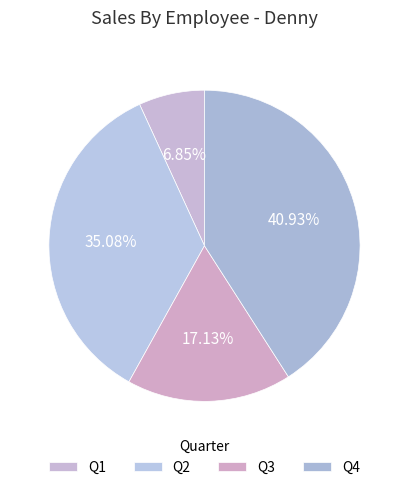

To the nearest percent, what is the average slice percentage?

25%